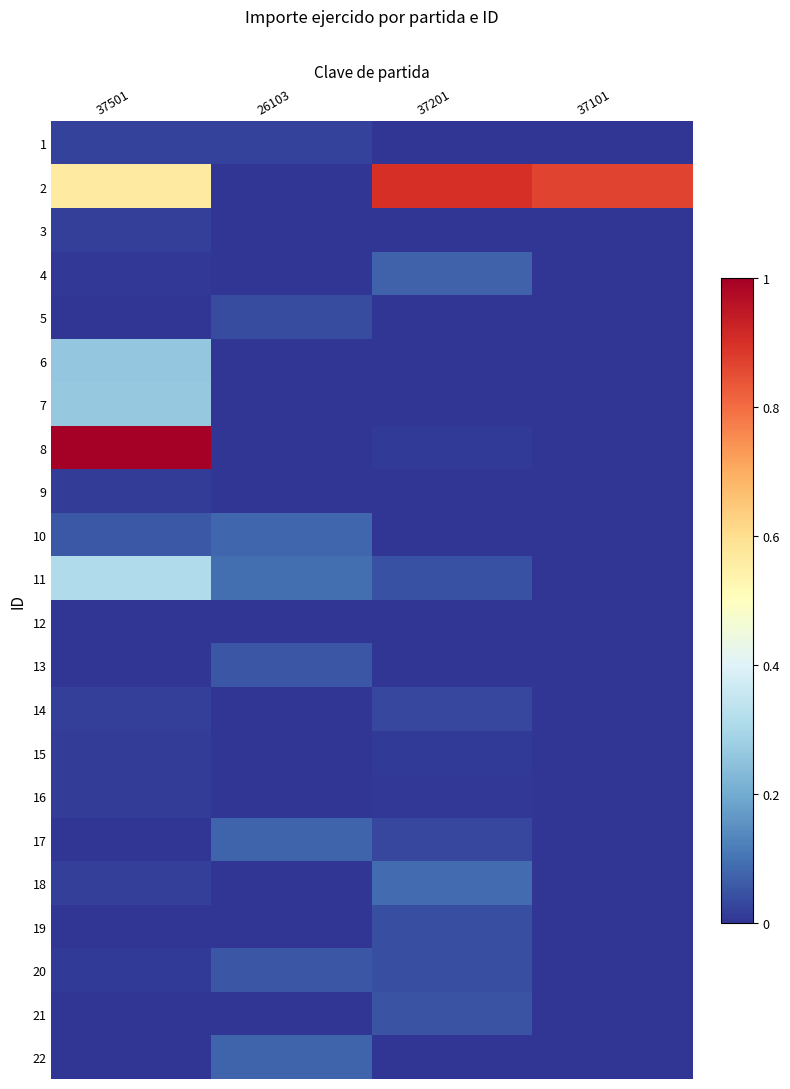

Rank the series at 37101 from lowest to highest value.

1, 3, 4, 5, 6, 7, 8, 9, 10, 11, 12, 13, 14, 15, 16, 17, 18, 19, 20, 21, 22, 2